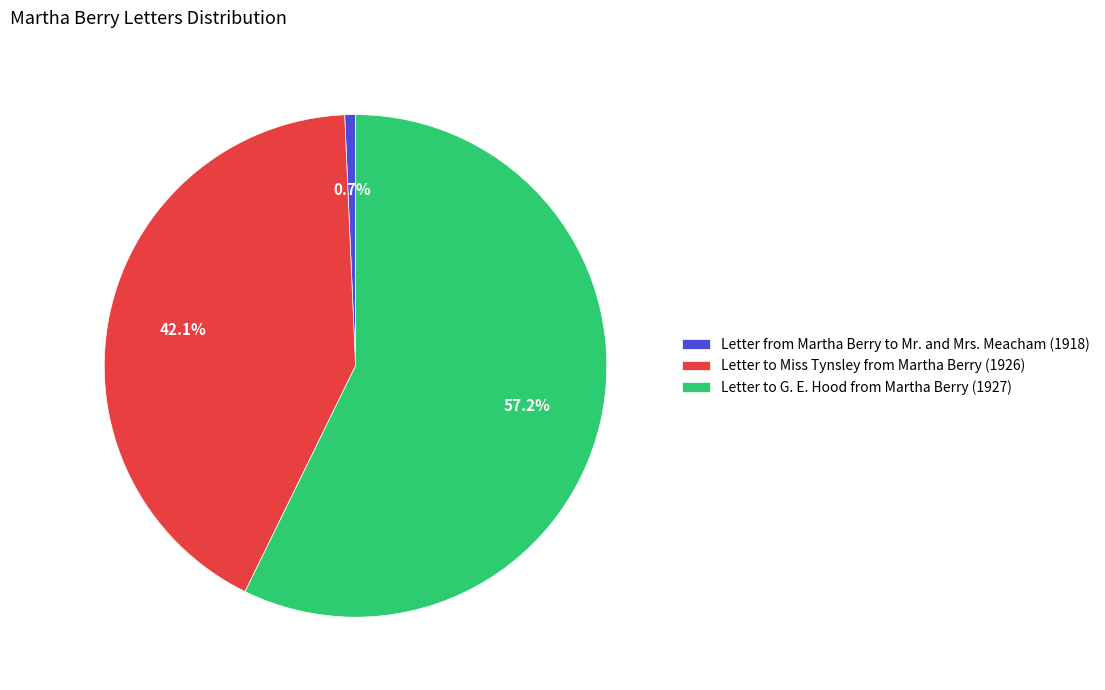

The Letter from Martha Berry to Mr. and Mrs. Meacham (1918) slice represents 1% of the pie. True or false?

True